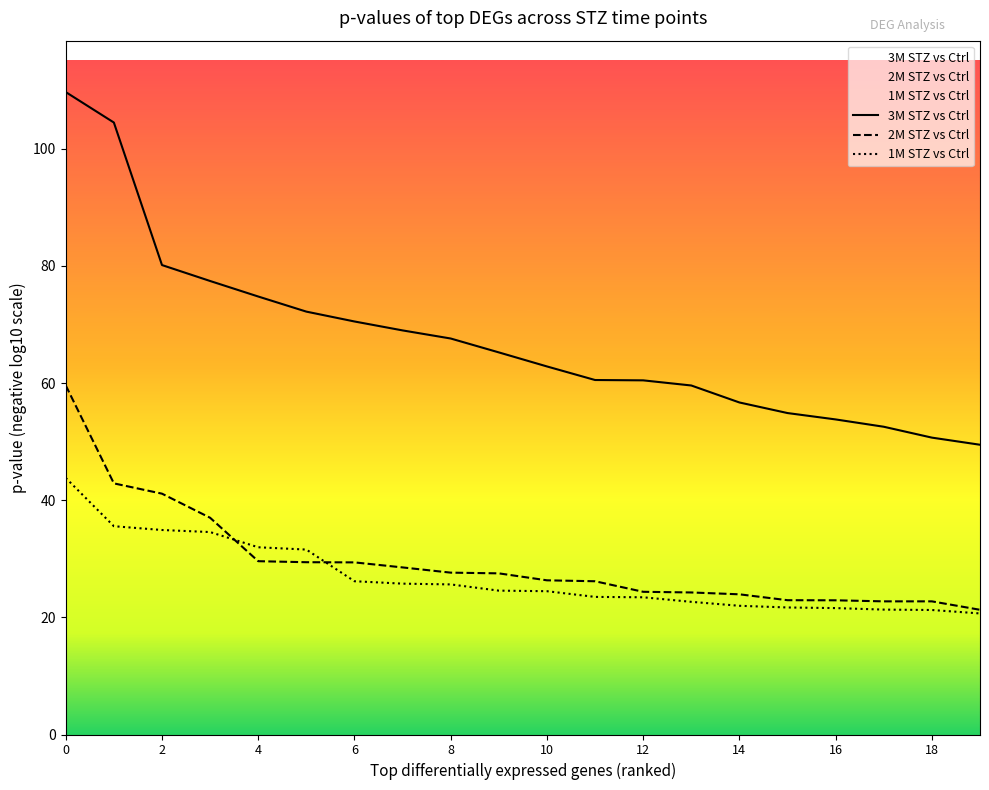

Does the chart have visible grid lines?

No